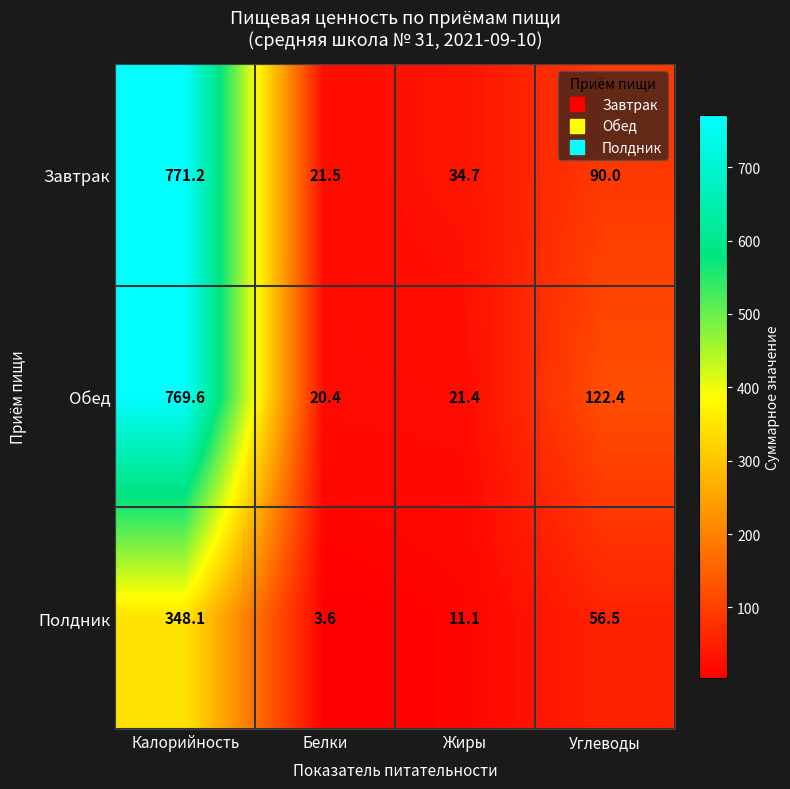

Read the Завтрак value at Калорийность.

771.2